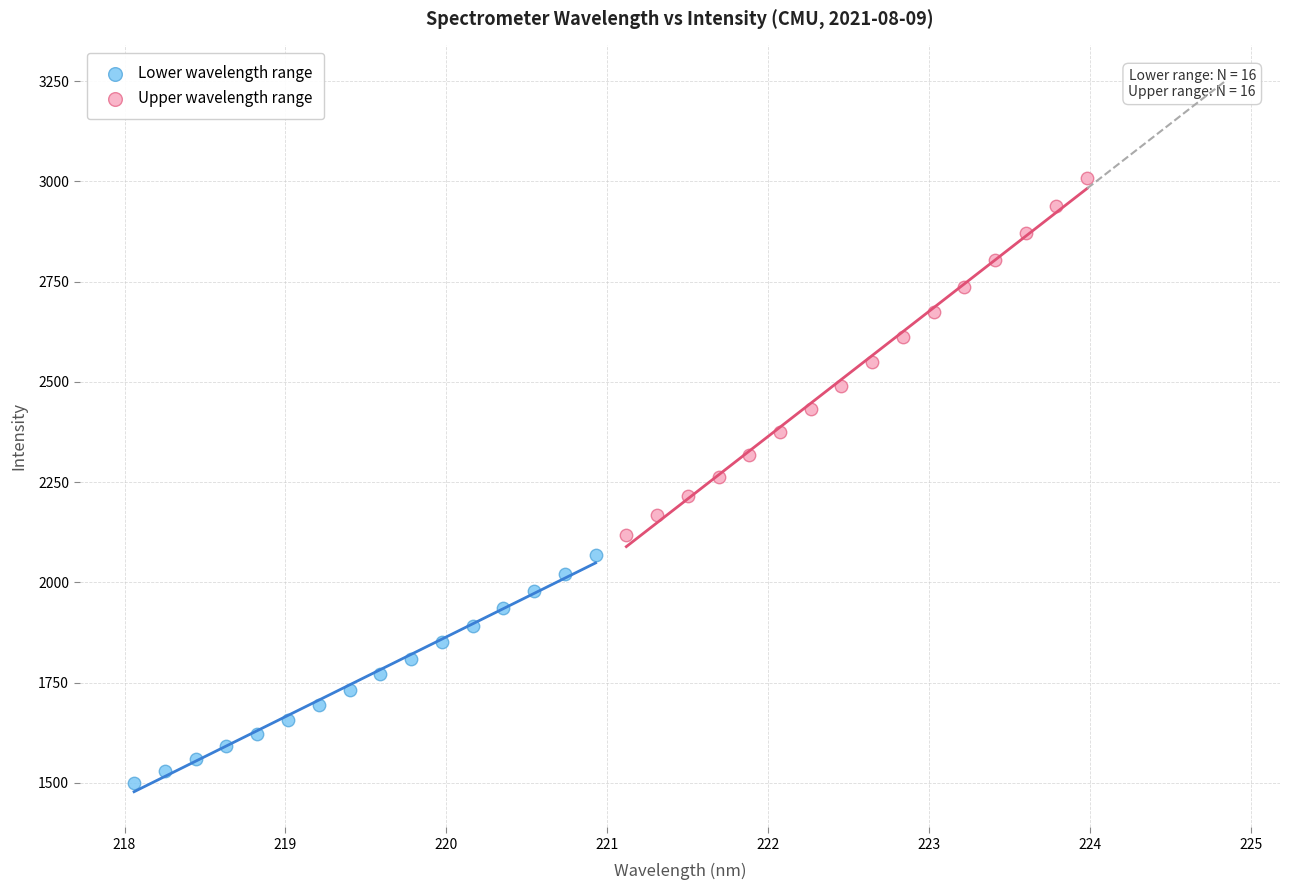

Which series contains the lowest Y value?

Lower wavelength range